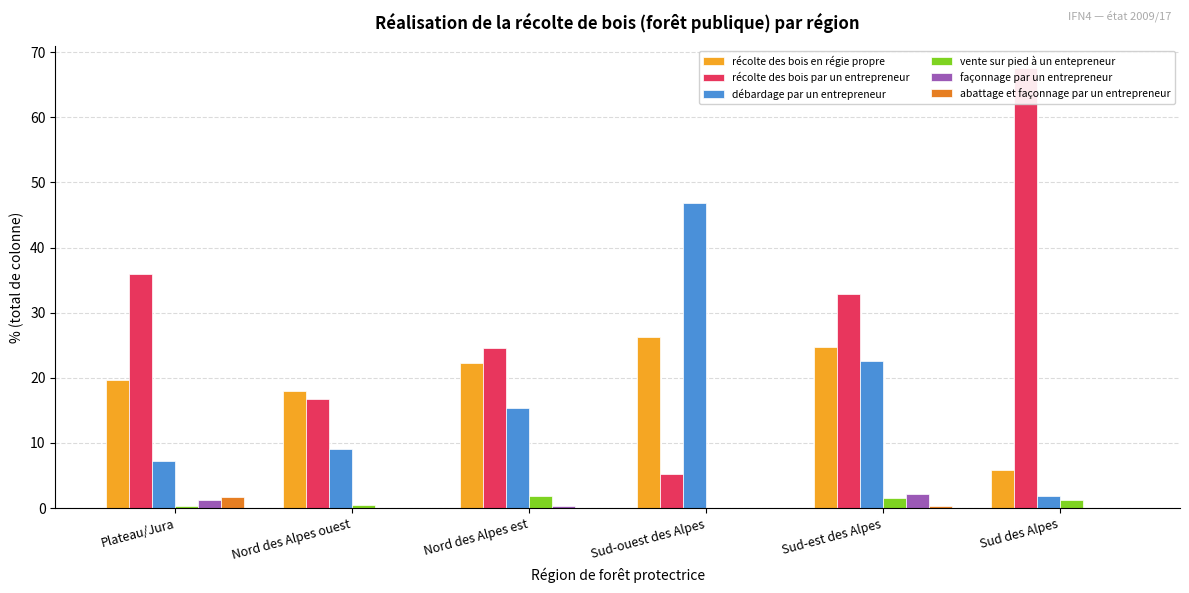

What is the difference between the récolte des bois en régie propre values at Sud des Alpes and Plateau/Jura?

13.7